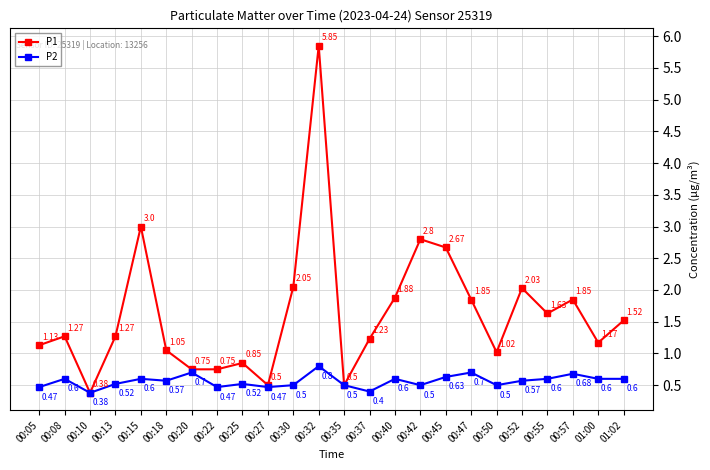

What is the total value across all series at 00:13?

1.8